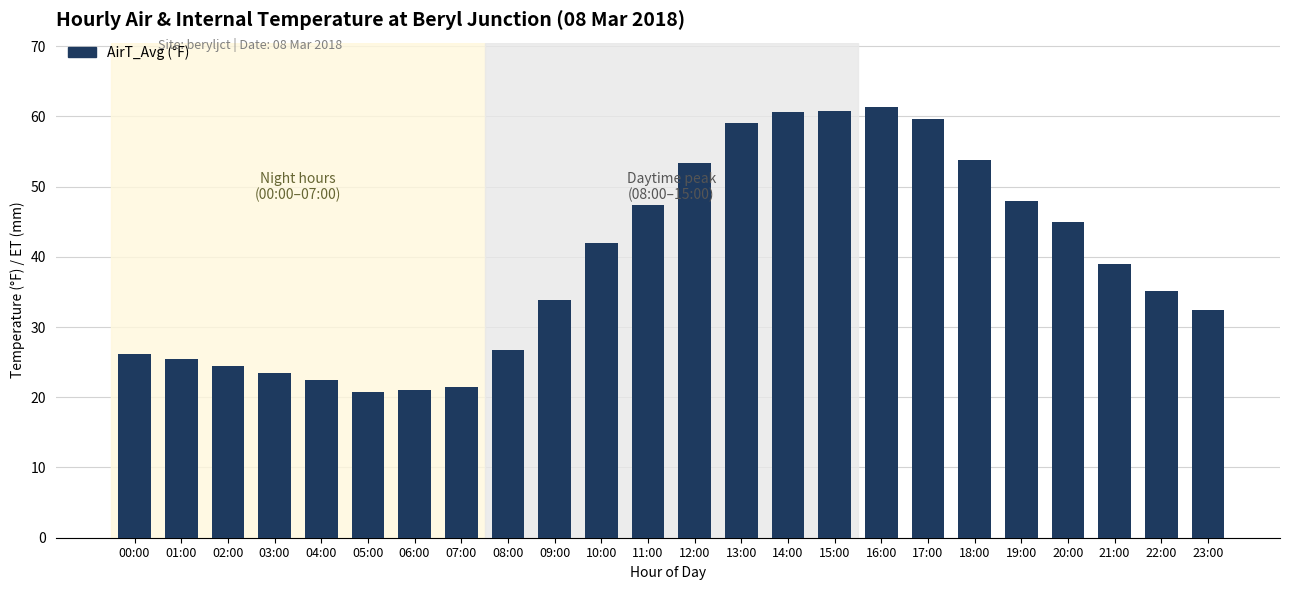

Is it true that the value at 21:00 is 39.0?

True